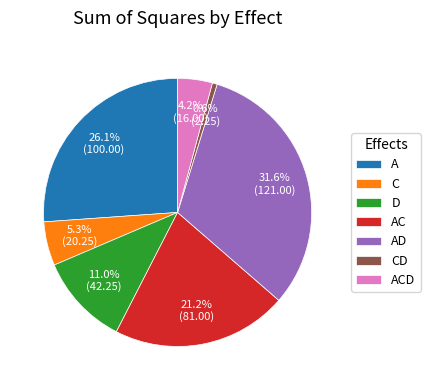

Is CD the majority of the pie?

No